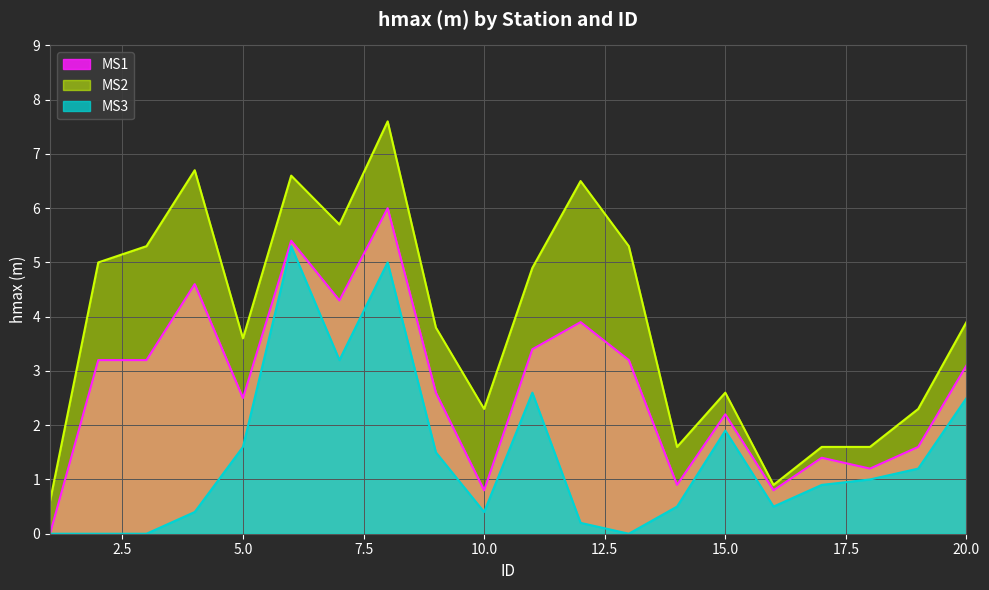

How many interior local valleys does the MS2 series have?

5